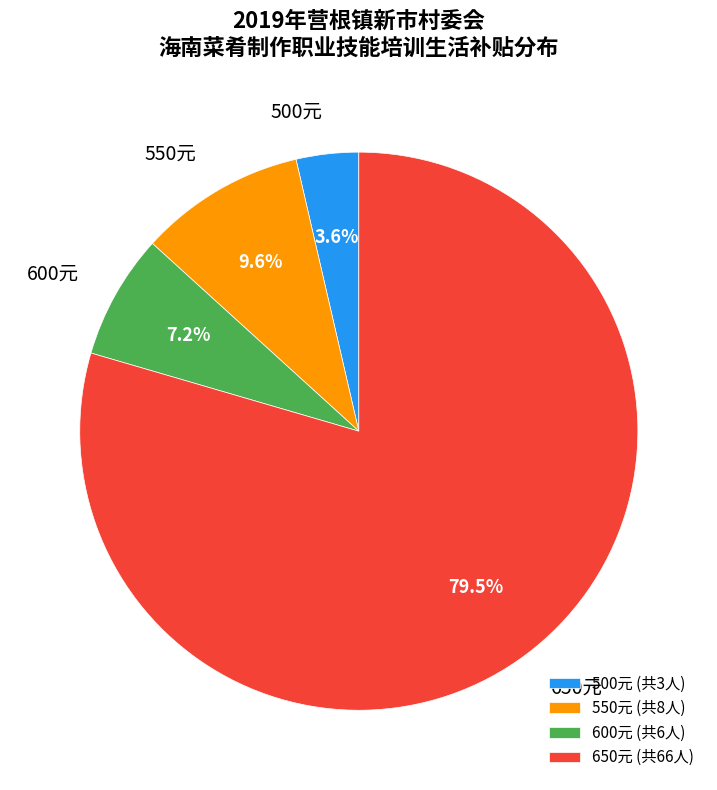

What percentage is NOT represented by 550元?

90.4%